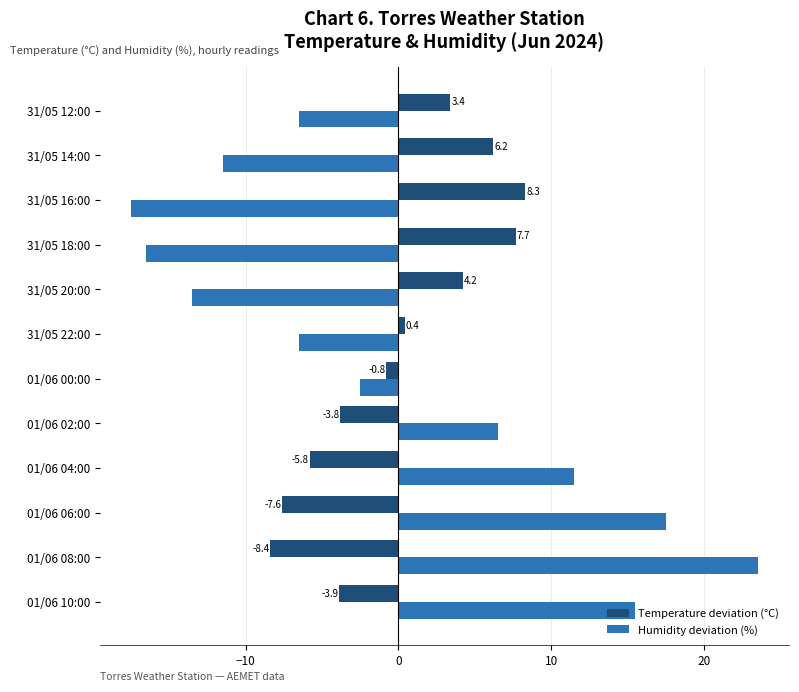

What is the total value across all series at 31/05 22:00?

-6.1